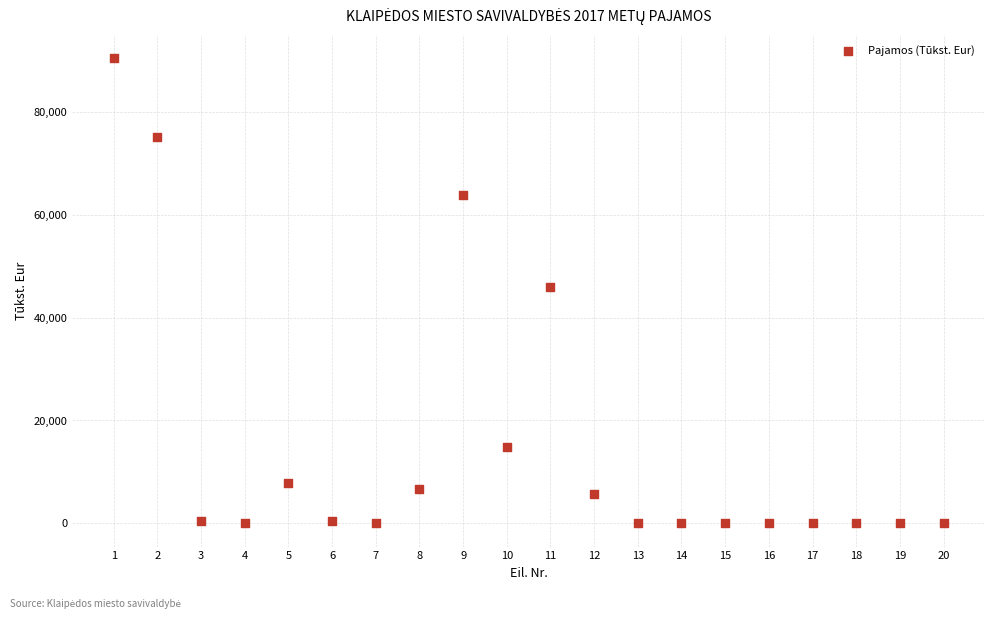

What is the range of X values (max minus min)?

19.0